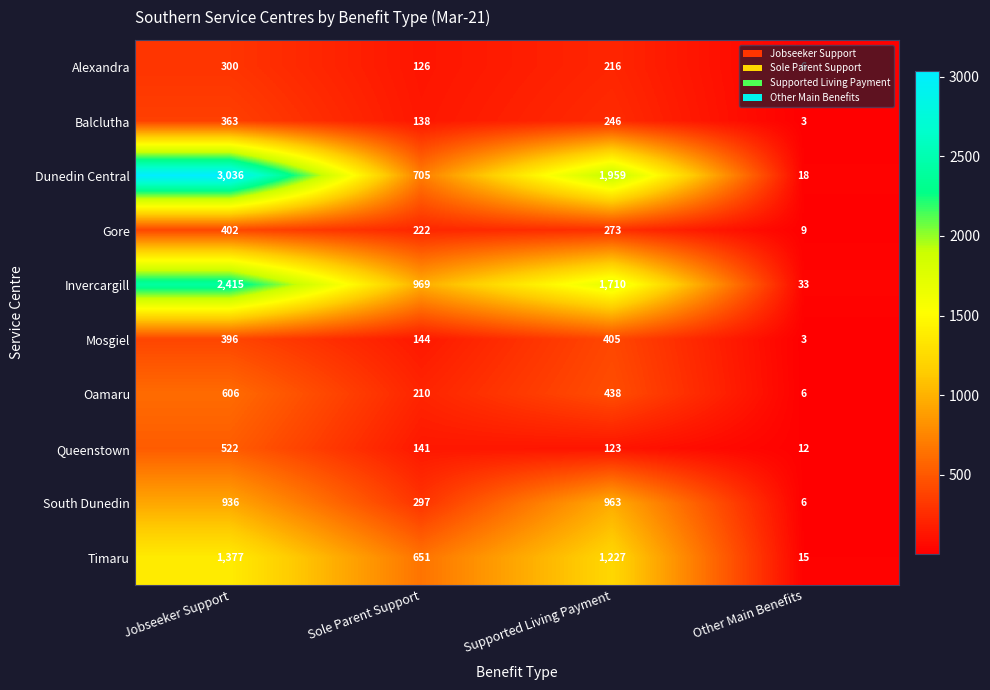

Where is Alexandra nearest to the value 153?

Sole Parent Support